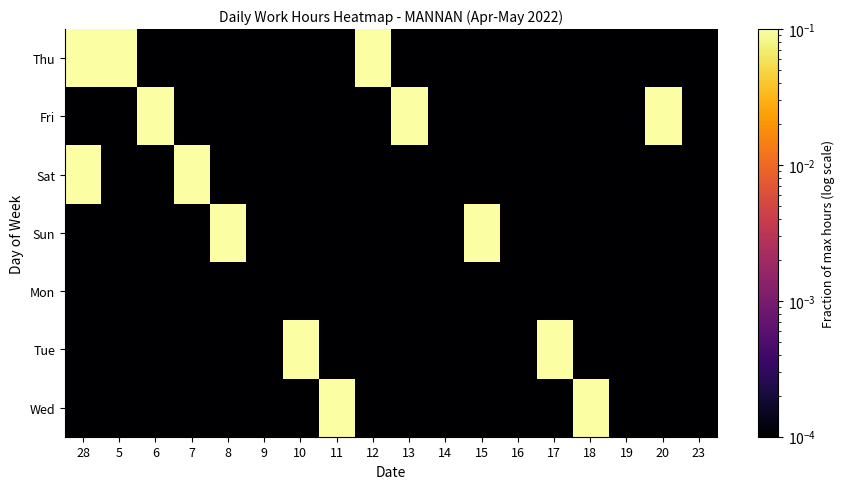

Which has a higher value, 5 or 23?

5